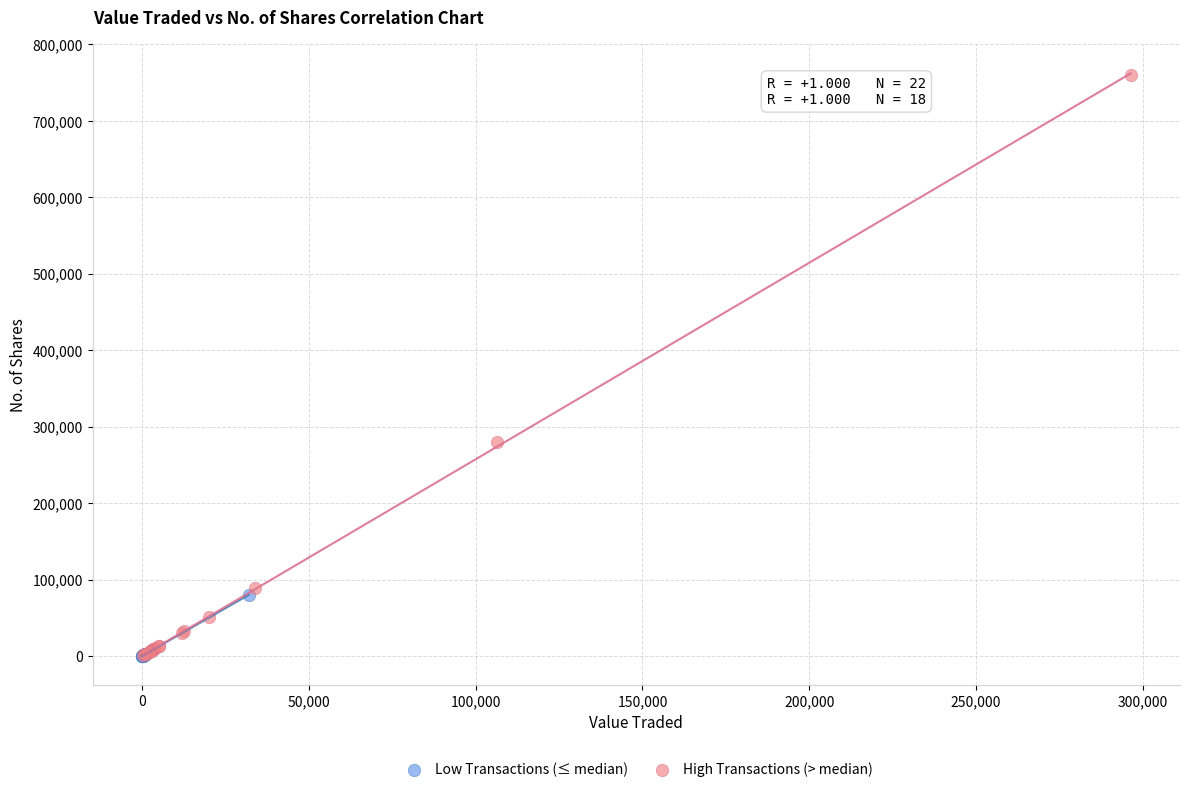

Which series has the largest Y range (max minus min)?

High Transactions (> median)